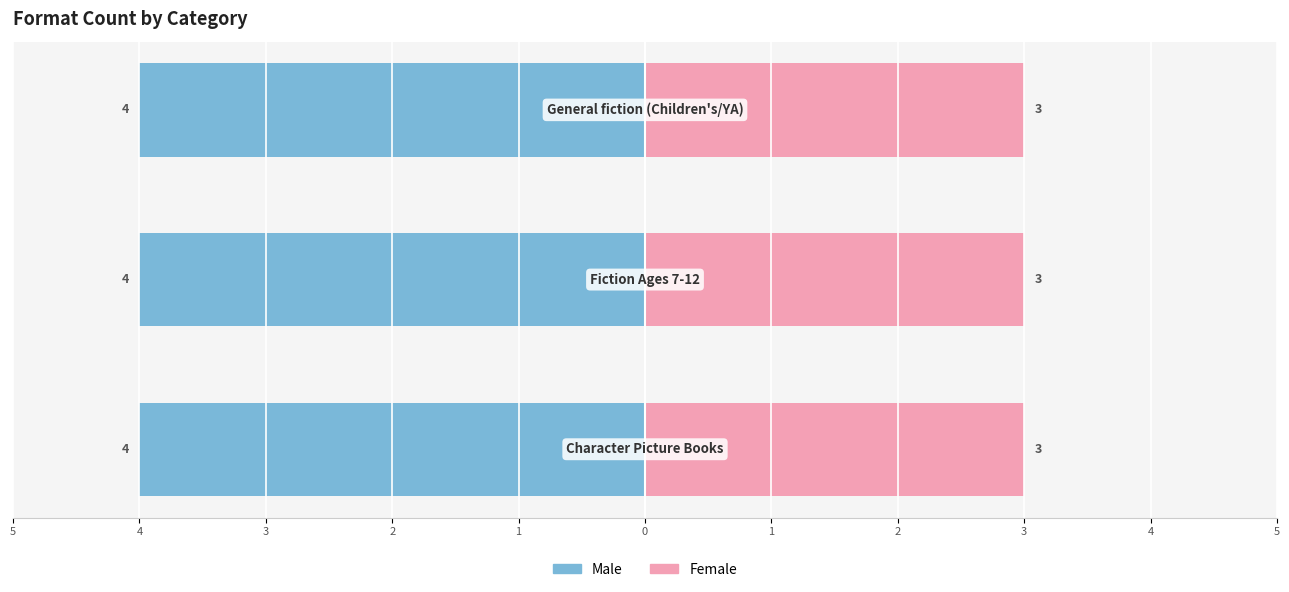

What is the minimum value shown in the chart?

3